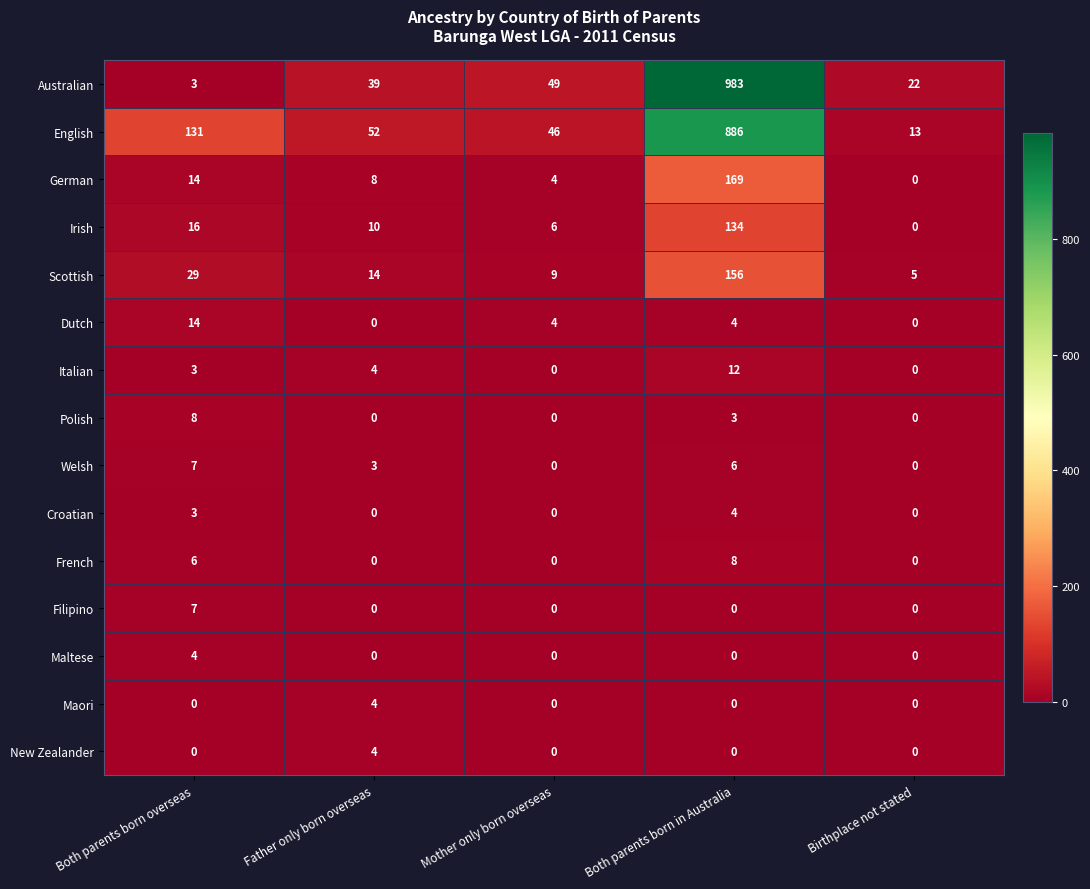

At which label is Italian closest to 6?

Father only born overseas